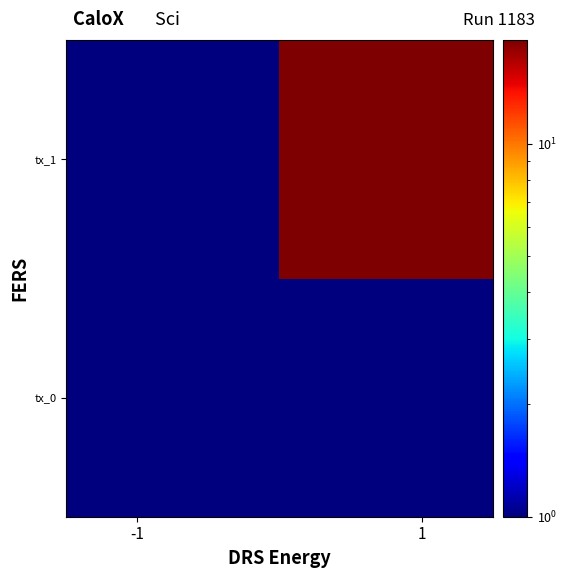

Reading right to left, list all the values displayed in this chart.

tx_0: 1	1
tx_1: 19	1